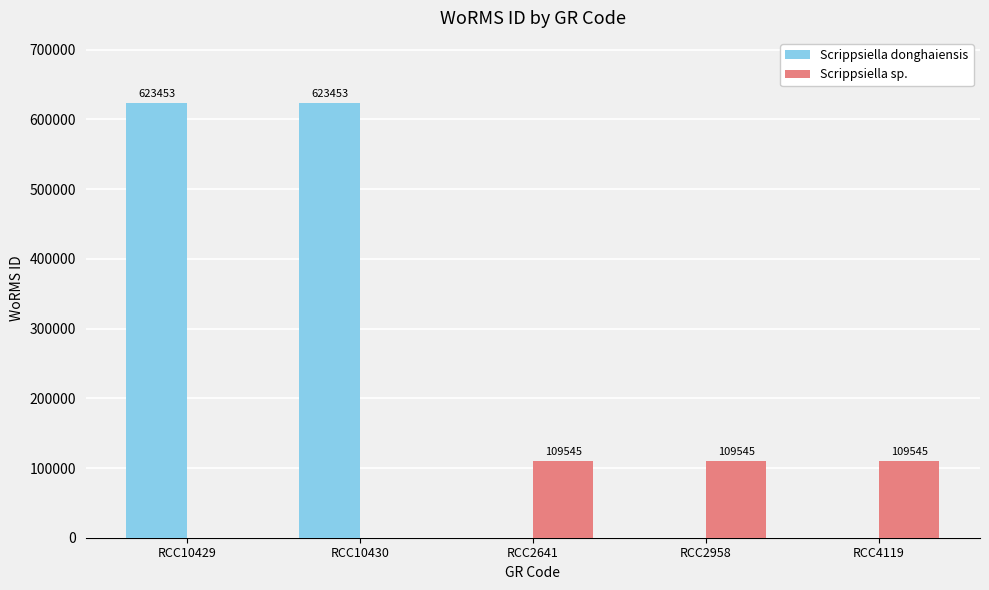

Between RCC10430 and RCC4119, which series saw the biggest shift?

Scrippsiella donghaiensis